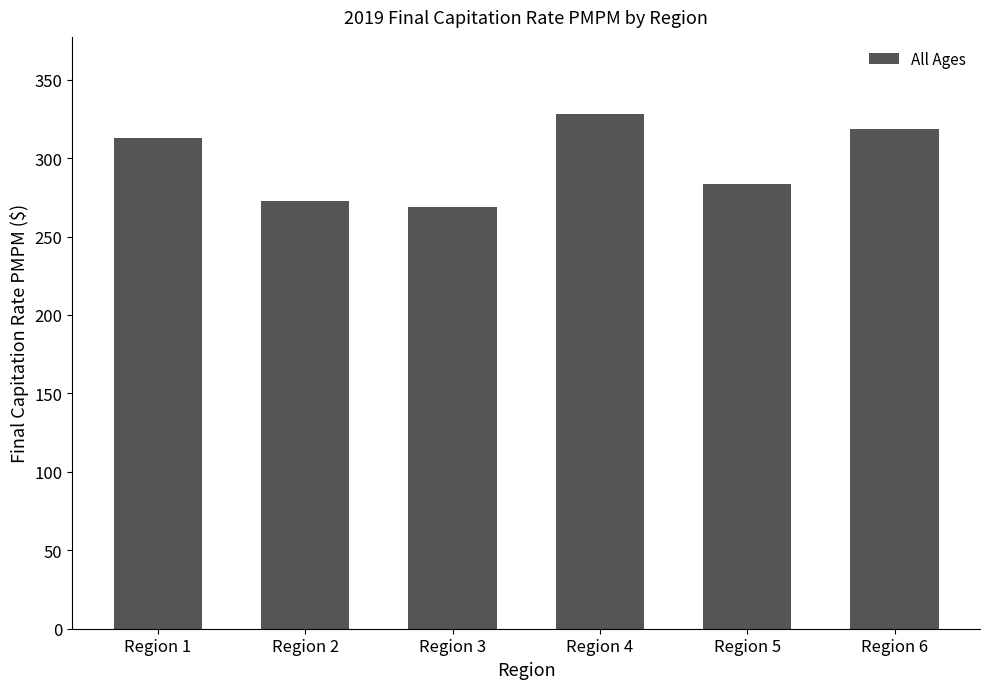

How many values exceed 313?

3